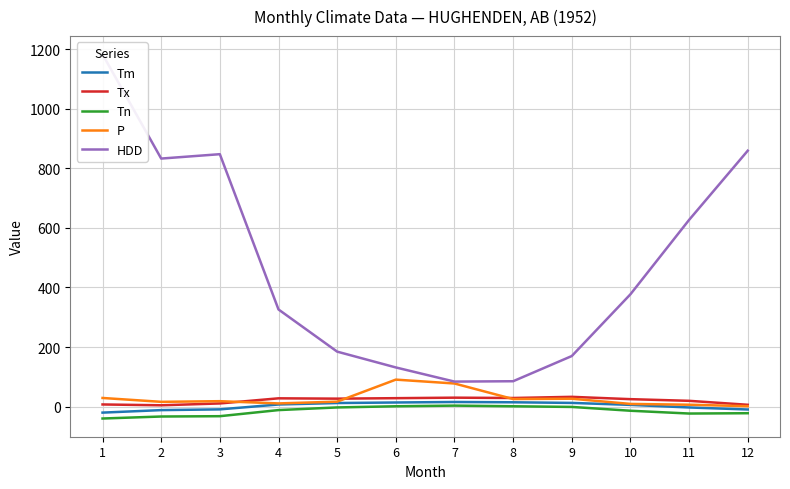

How many data points does each series have?

12